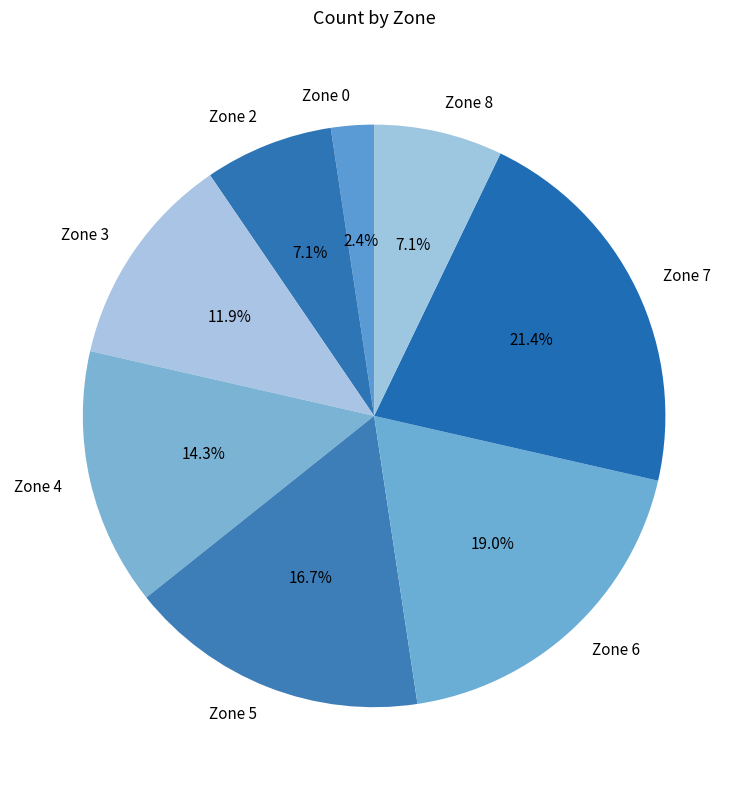

Is it true that Zone 8 is 7% of the pie?

True